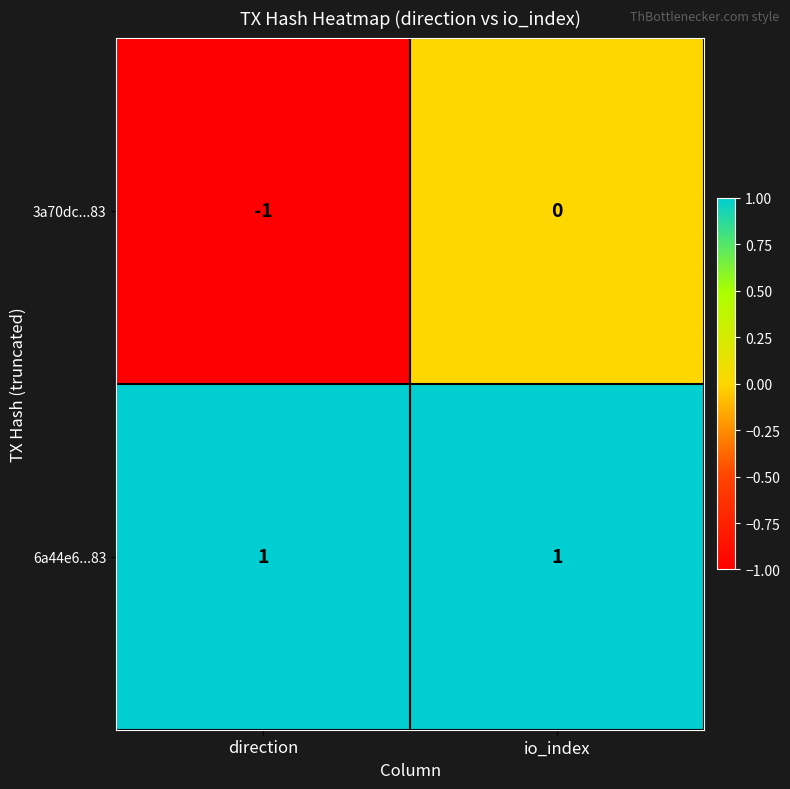

Reading left to right, what are all the values shown in this chart?

3a70dc...83: direction=-1	io_index=0
6a44e6...83: direction=1	io_index=1